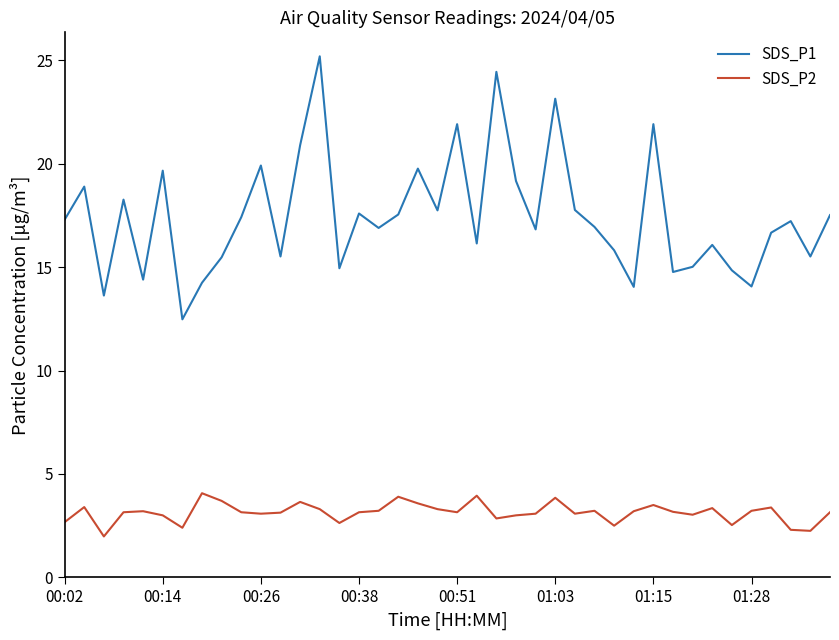

Which series has the largest total across all categories?

SDS_P1